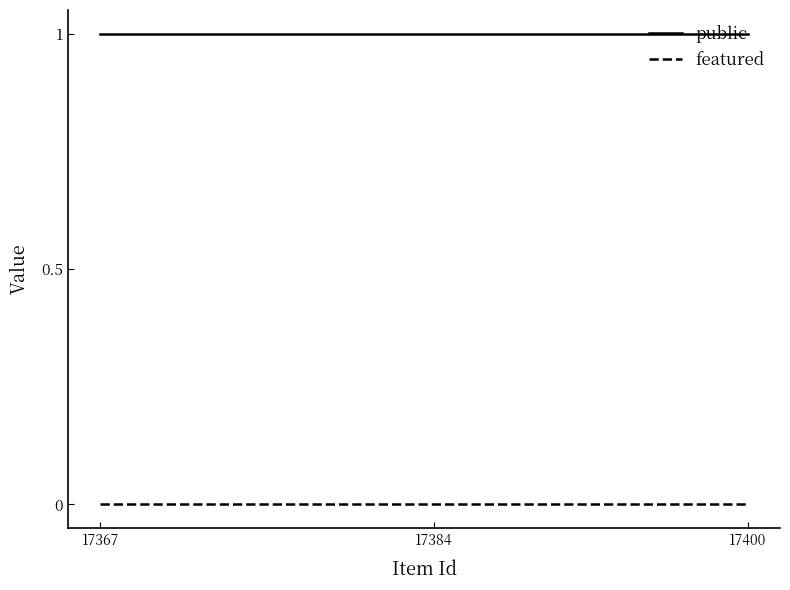

List the series in order of their overall mean, lowest first.

featured, public